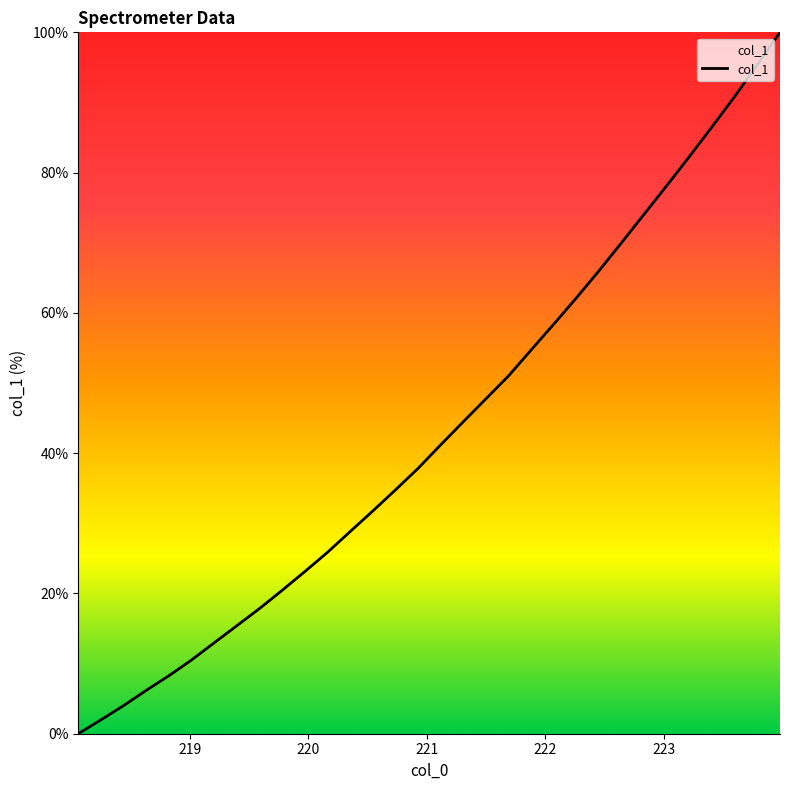

What is the average value?

43.2